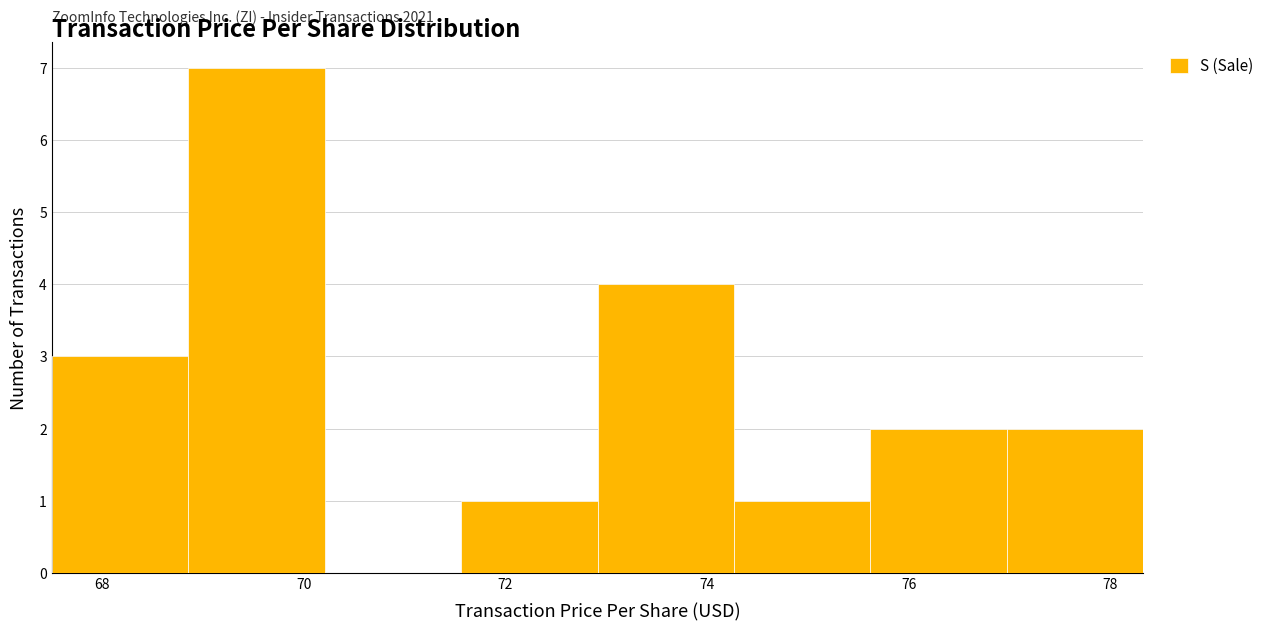

Over which range of the x-axis is the bar tallest?

68.8 to 70.2